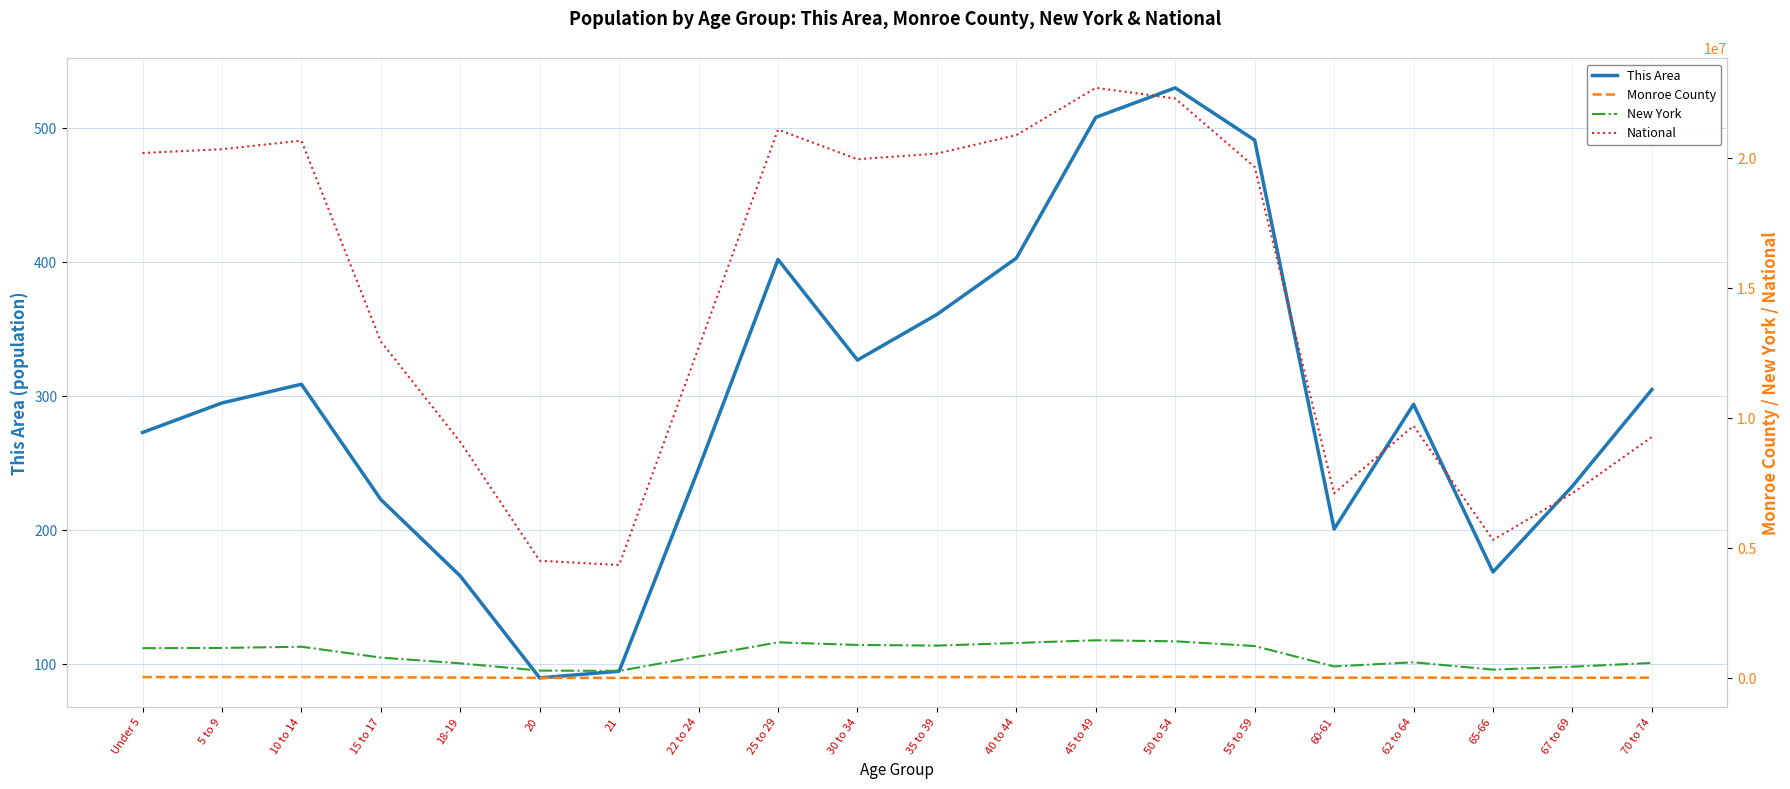

Which label corresponds to the smallest value in the chart?

20